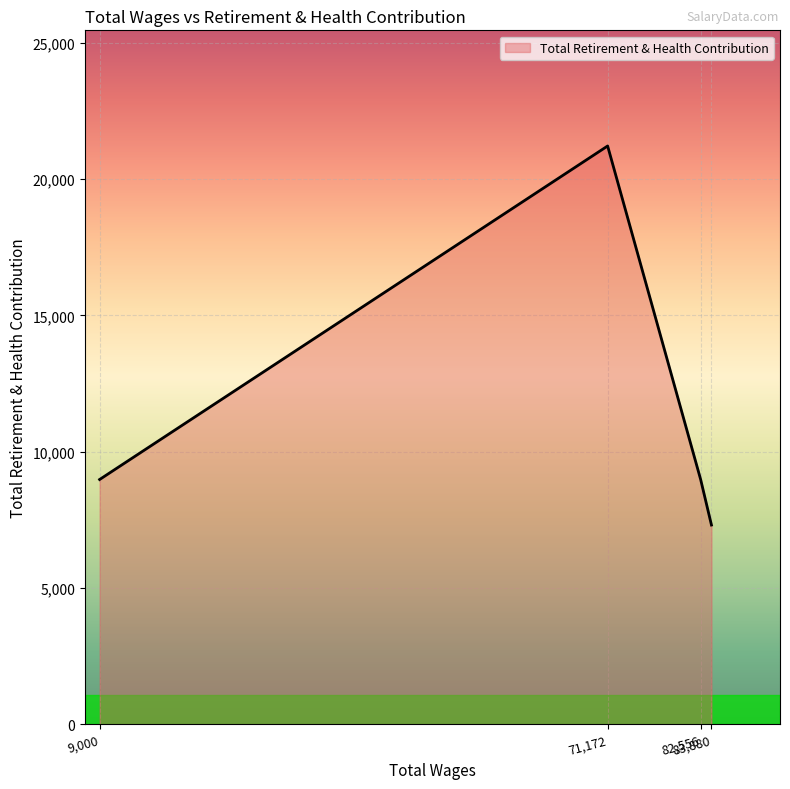

What is the average value?

11620.5